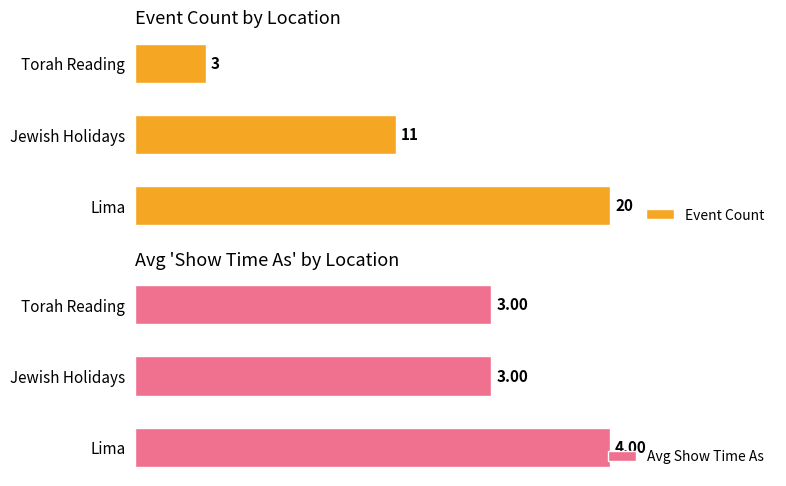

What is the value of the Event Count bar at the 3rd from the left?

3